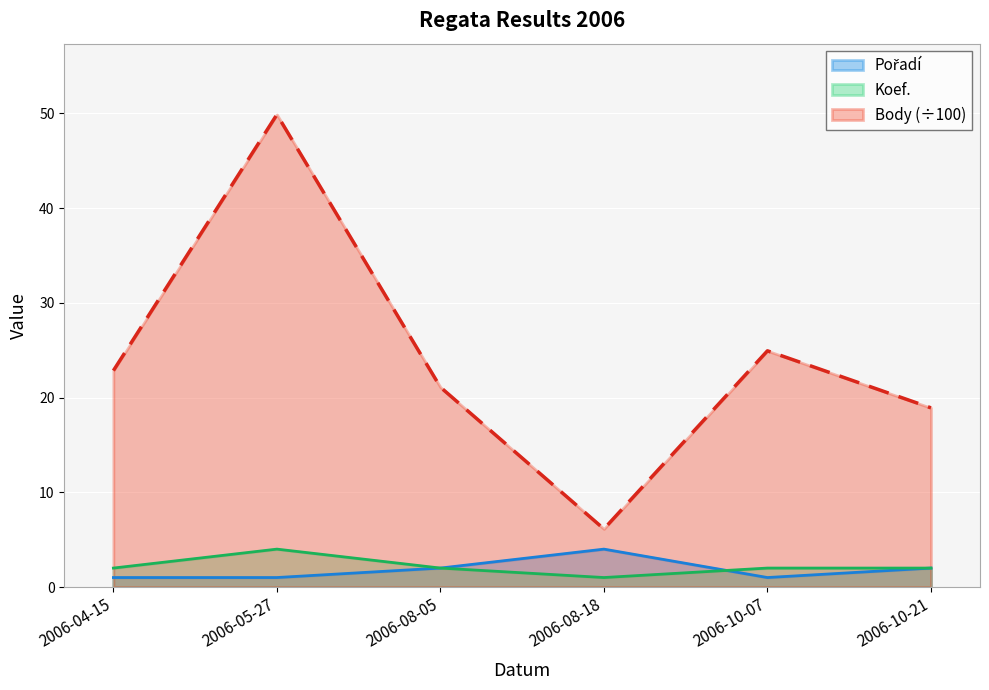

The value of Pořadí at 2006-10-21 is 0.7. True or false?

False